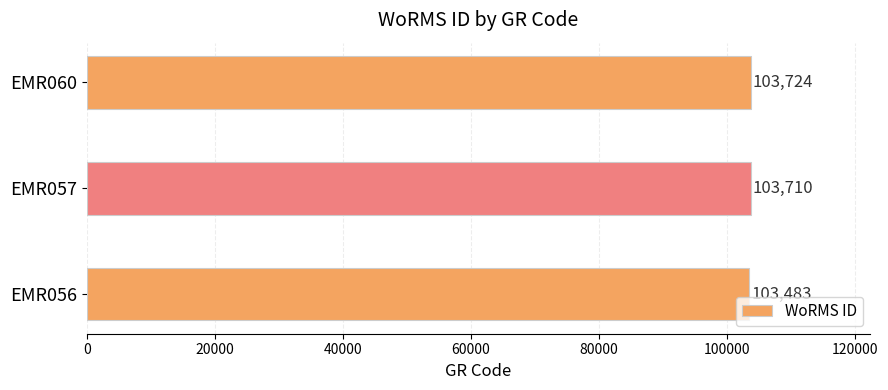

At which label is the value closest to 103603?

EMR057